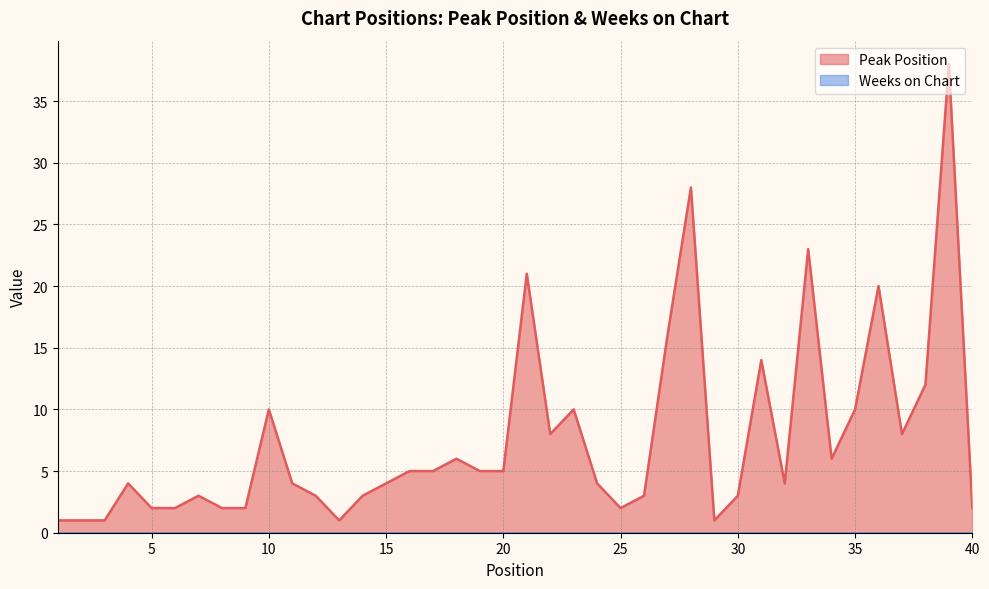

What is the approximate value at 27, to the nearest 10?

20